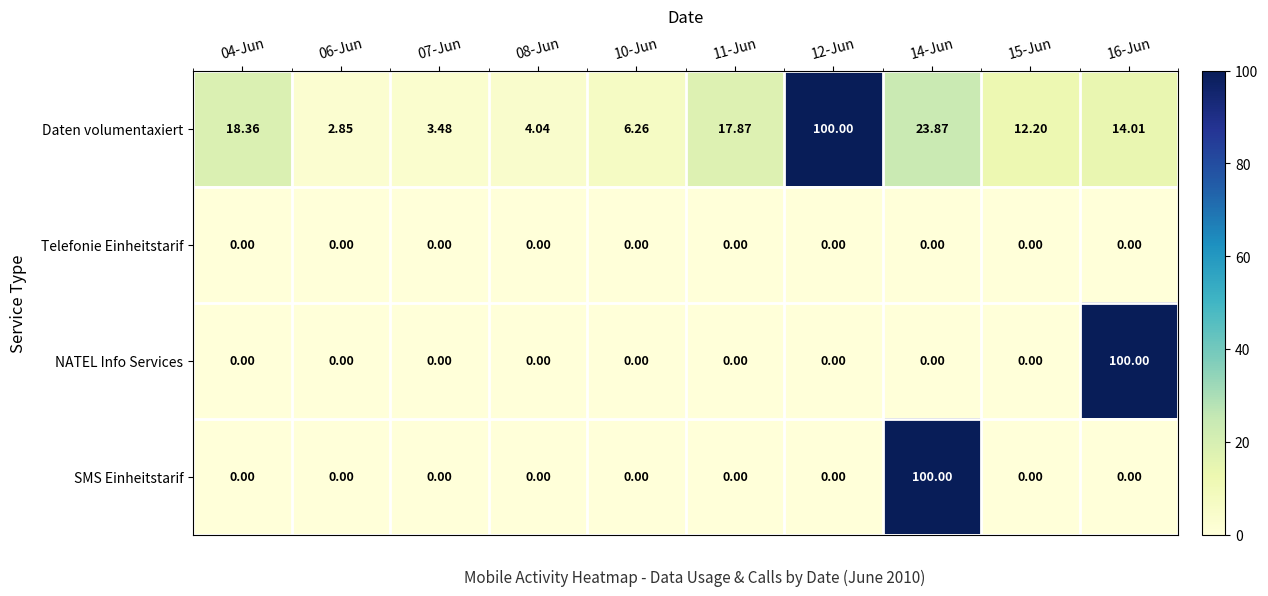

Which series has the largest total across all categories?

Daten volumentaxiert